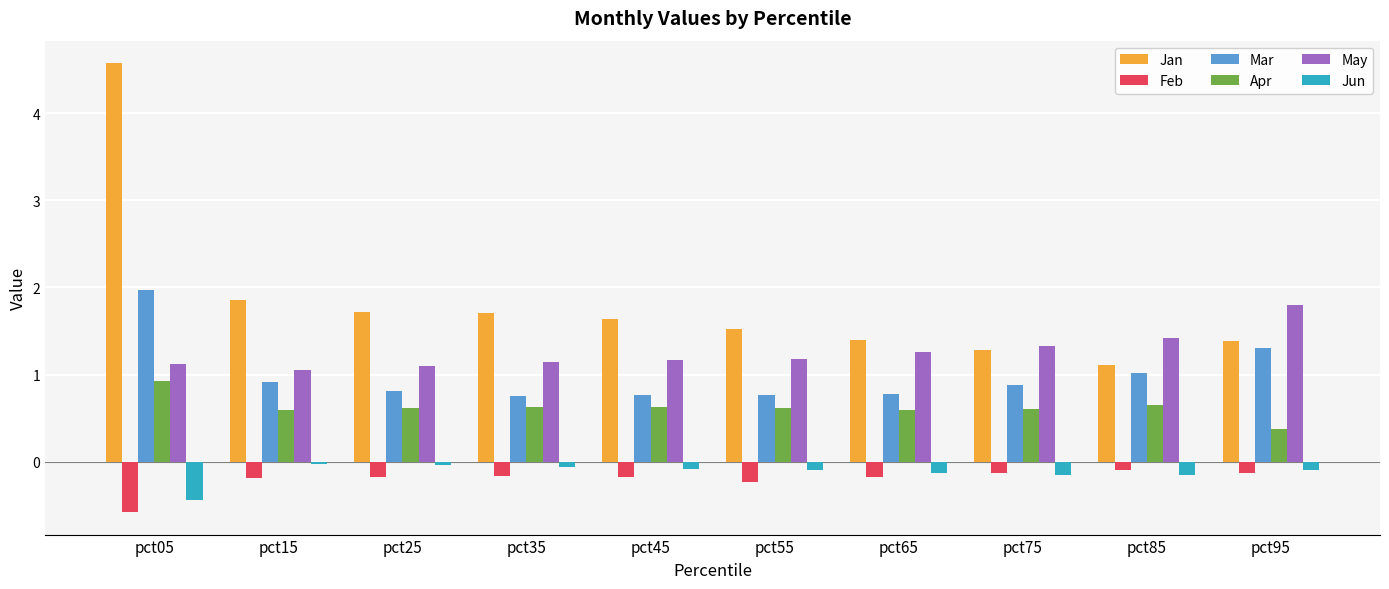

What is the difference between the highest and lowest values at pct65?

1.6